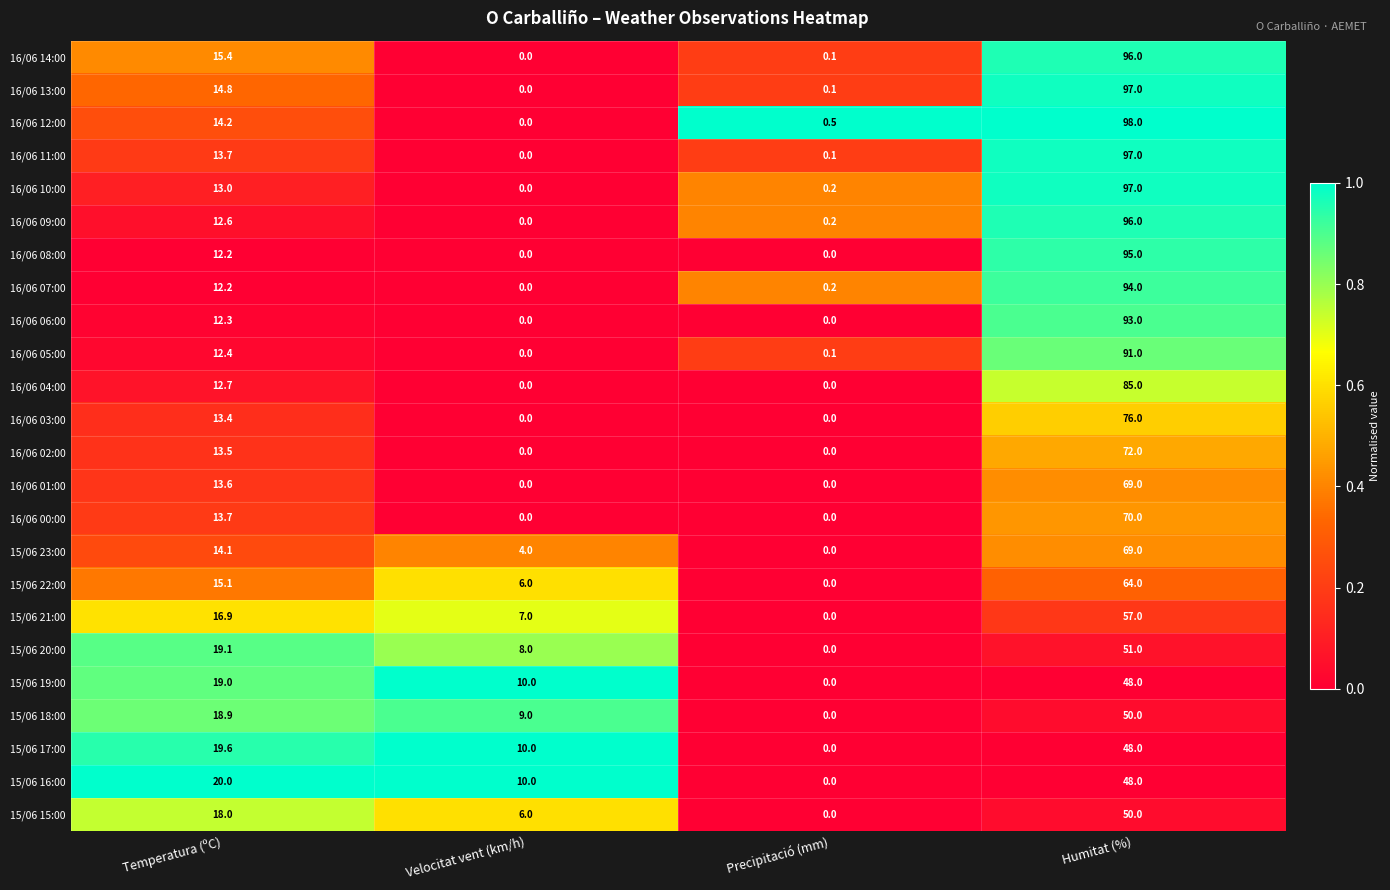

Which category has the highest value in the 16/06 13:00 series?

Humitat (%)